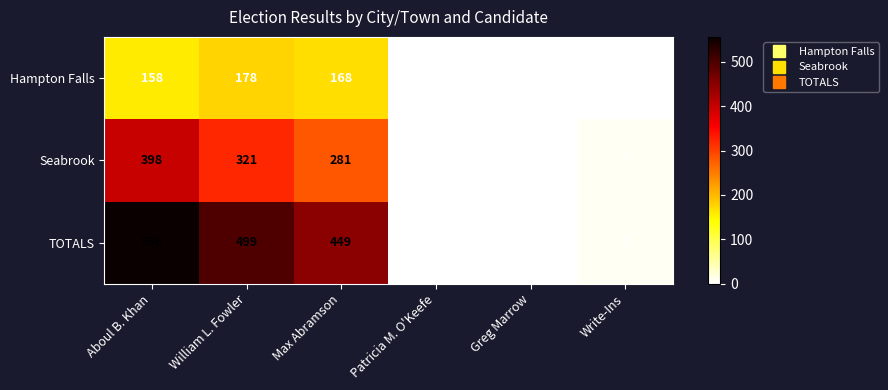

Reading left to right, list all the values displayed in this chart.

Hampton Falls: Aboul B. Khan=158	William L. Fowler=178	Max Abramson=168	Patricia M. O'Keefe=1	Greg Marrow=0	Write-Ins=0
Seabrook: Aboul B. Khan=398	William L. Fowler=321	Max Abramson=281	Patricia M. O'Keefe=1	Greg Marrow=1	Write-Ins=7
TOTALS: Aboul B. Khan=556	William L. Fowler=499	Max Abramson=449	Patricia M. O'Keefe=2	Greg Marrow=1	Write-Ins=7